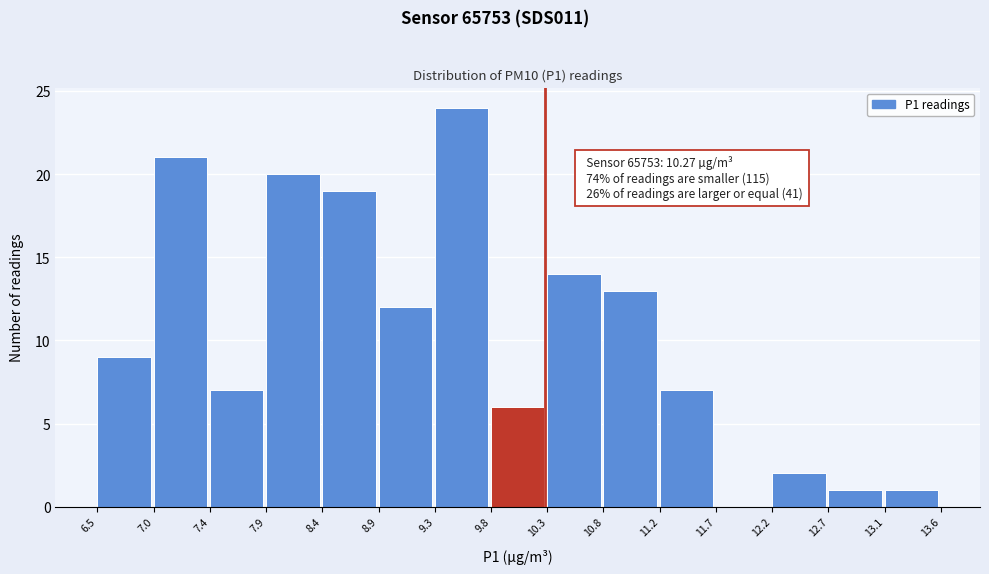

Which range on the x-axis has the tallest bar?

9.3 to 9.8